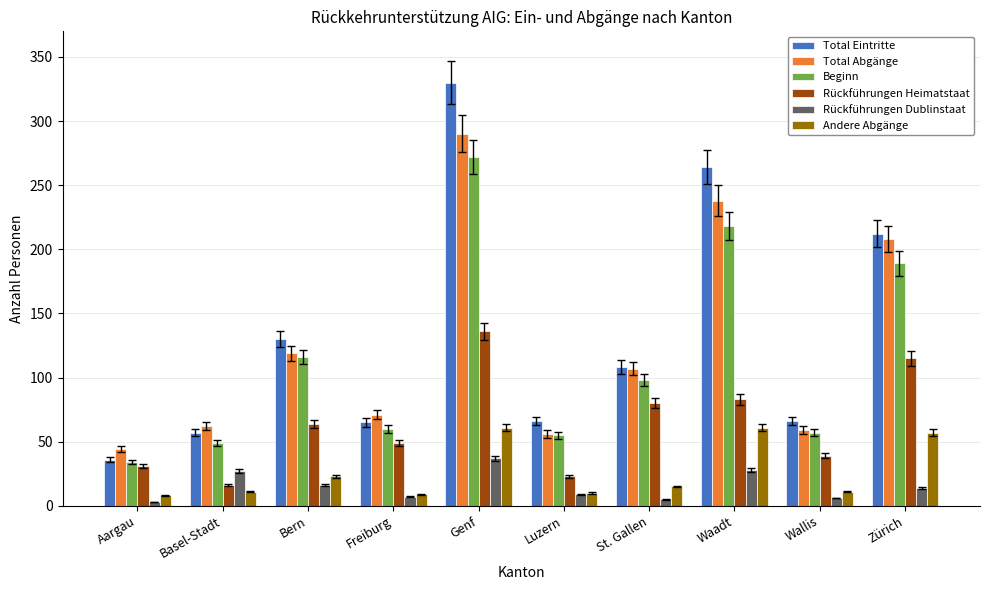

What is the average value of the Total Abgänge series?

125